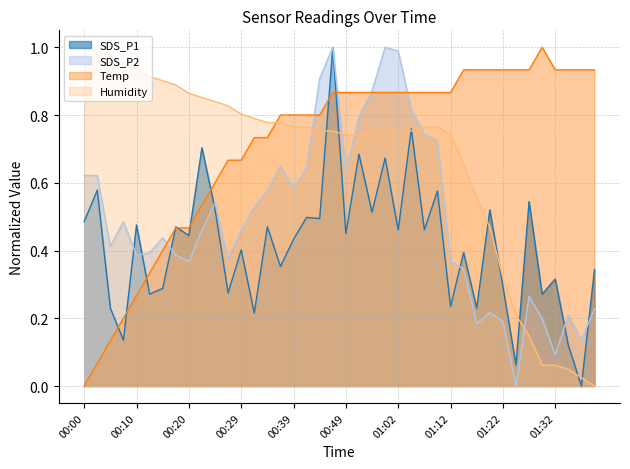

How many times do SDS_P2 and Temp cross each other?

5